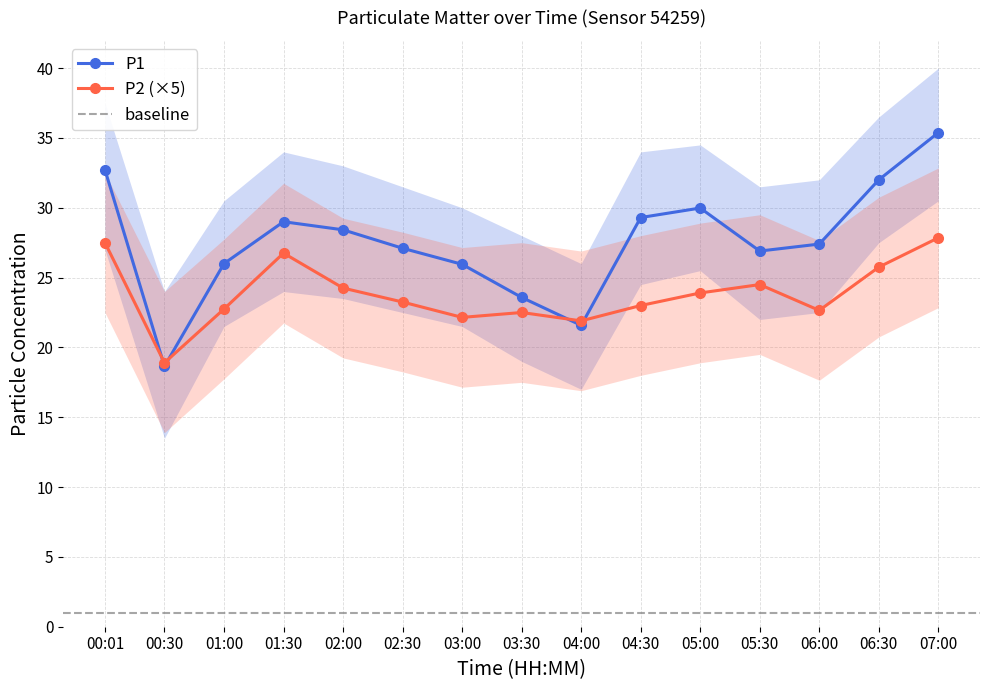

Rank the series by their maximum value, from lowest to highest.

P2, P1